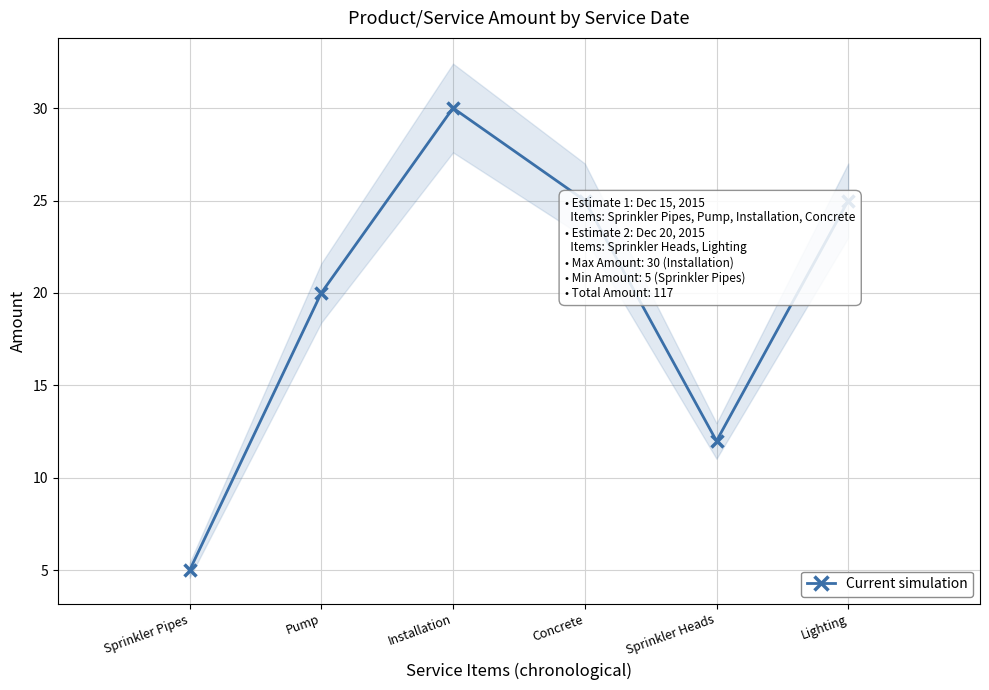

List the labels in order of value, smallest first.

Sprinkler Pipes, Sprinkler Heads, Pump, Concrete, Lighting, Installation